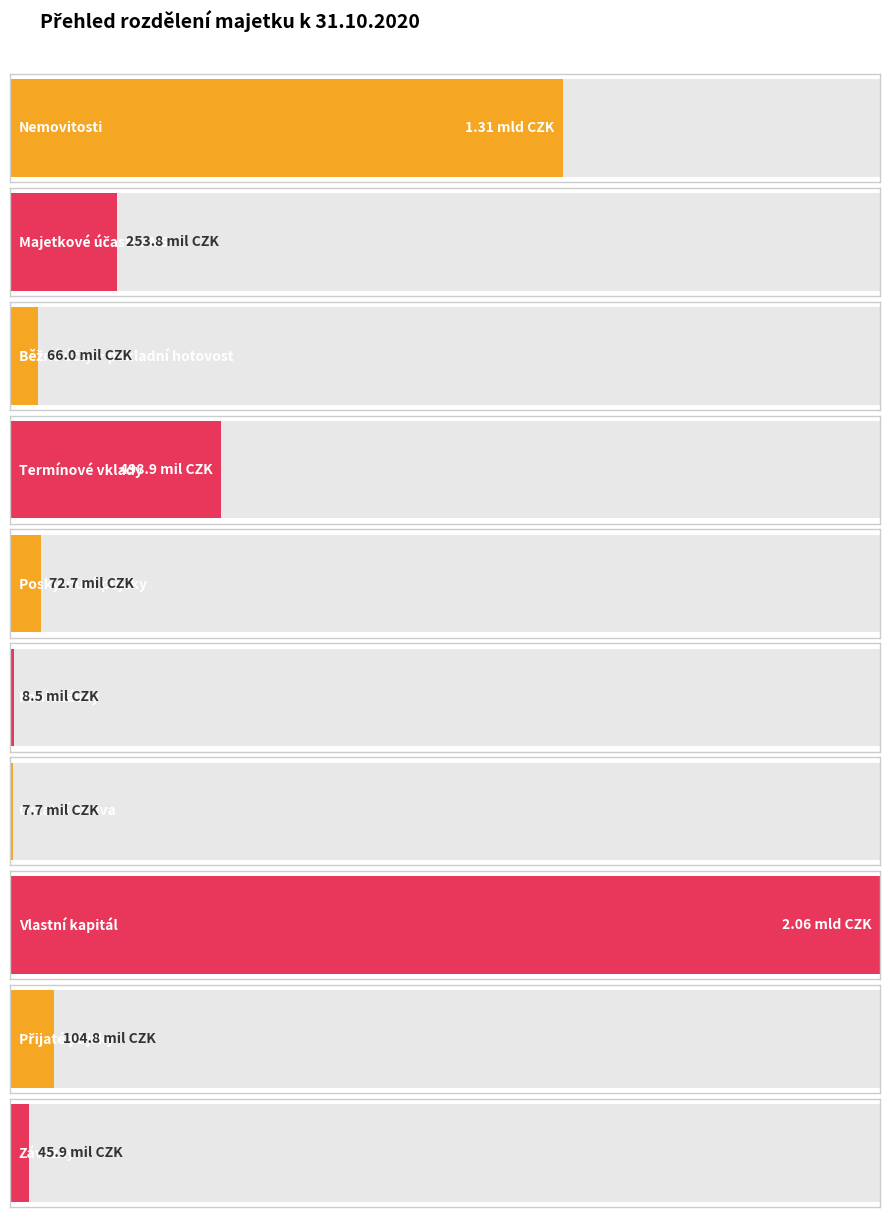

What is the value of the 3rd bar from the left?

65961319.5